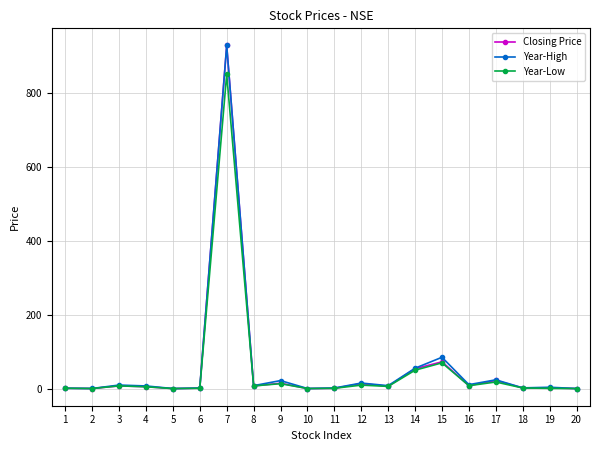

What is the smallest value displayed?

0.2